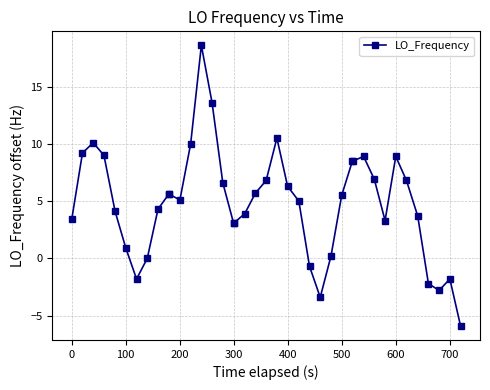

What is the difference between the maximum and minimum values?

24.5